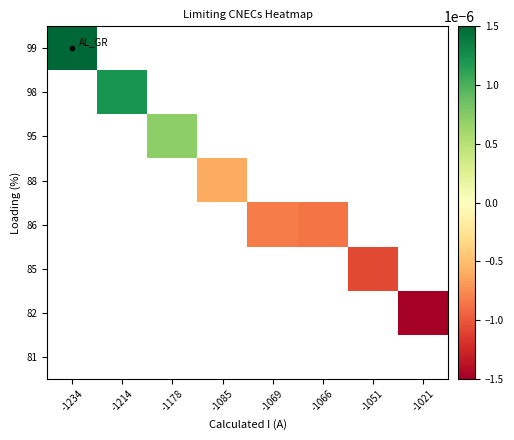

Count the number of categories in the chart.

8